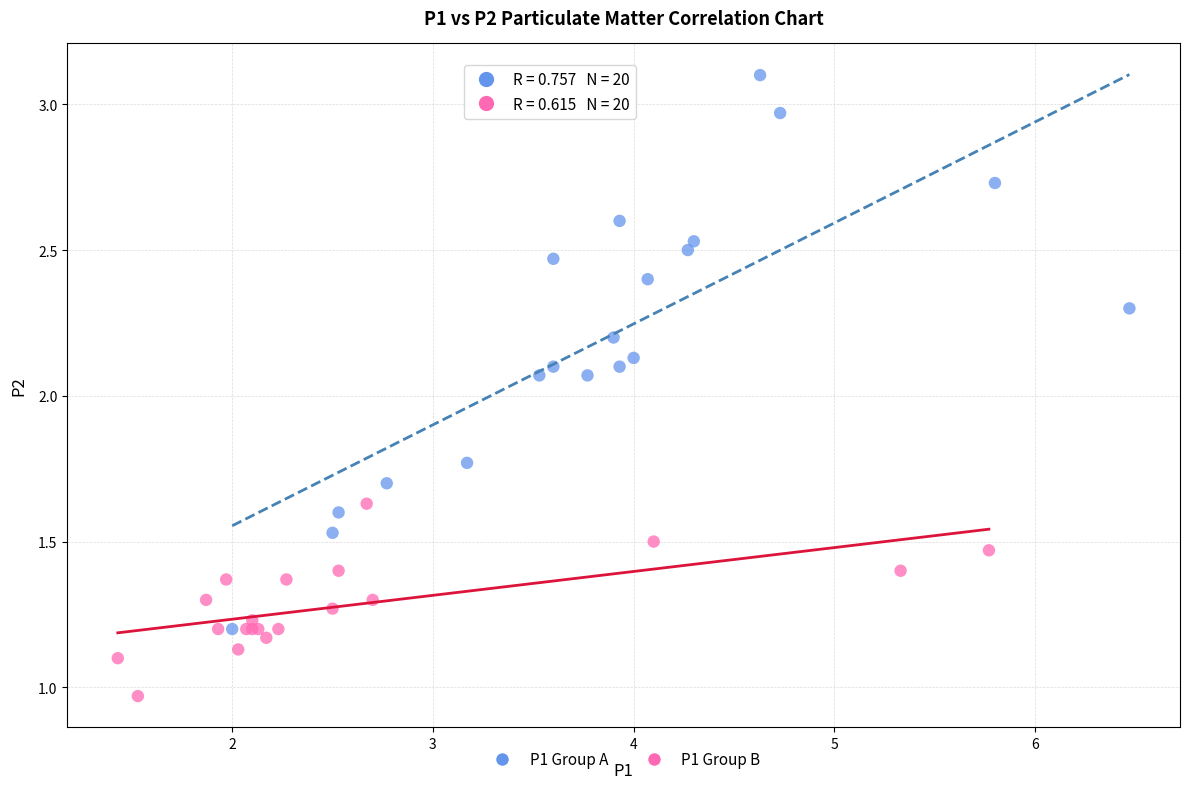

What are all the series names shown in the legend?

P1 Group A, P1 Group B